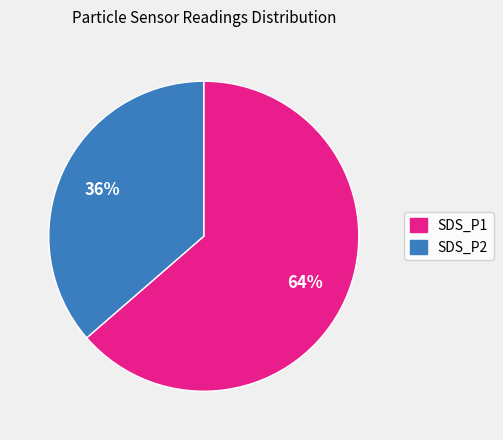

How many slices are in this pie chart?

2